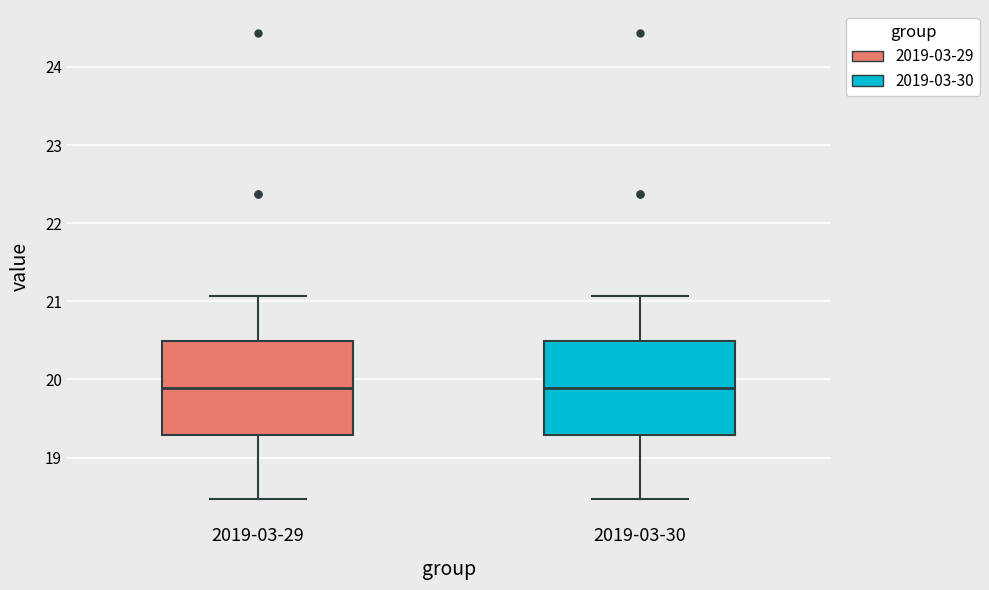

Reading left to right, read every box against the y-axis: the position of its median line, the range the box covers, and the ends of its whiskers. The values are not printed on the chart, so give them approximately, as read against the axis.

2019-03-29: median 19.9, box 19.3 to 20.5, whiskers 18.5 to 21.1
2019-03-30: median 19.9, box 19.3 to 20.5, whiskers 18.5 to 21.1